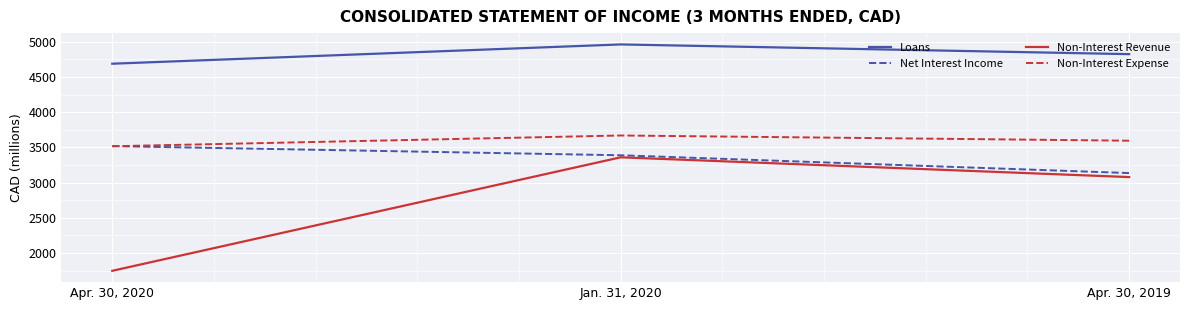

List the labels in order of Non-Interest Expense value, largest first.

Jan. 31, 2020, Apr. 30, 2019, Apr. 30, 2020